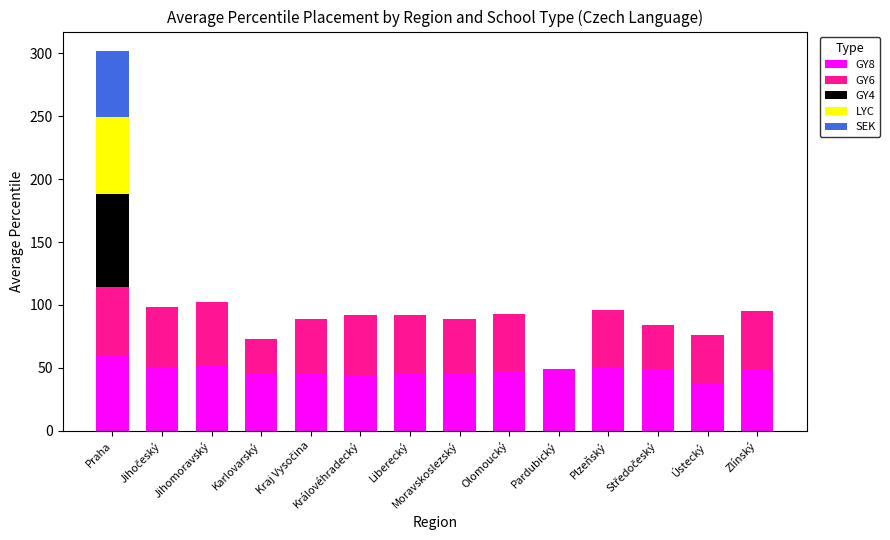

How many series are shown in this chart?

5